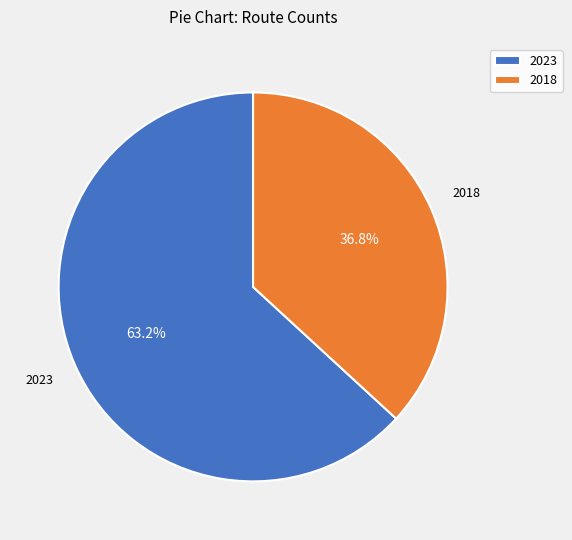

What is the total percentage of 2018 and 2023?

100.0%